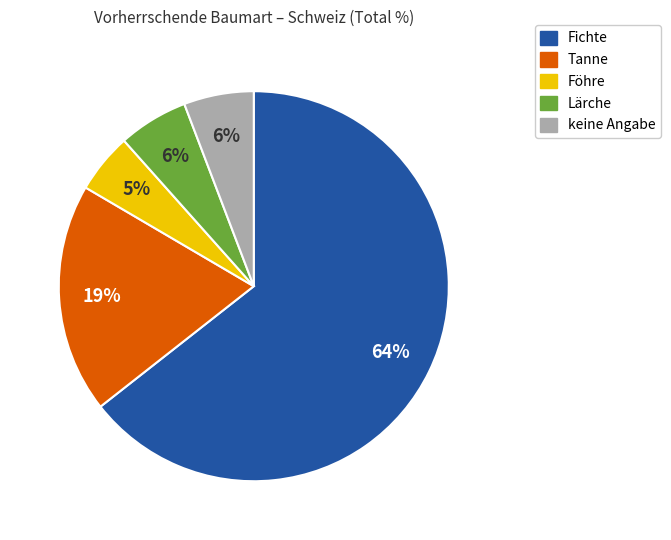

Which has a higher value, Fichte or keine Angabe?

Fichte